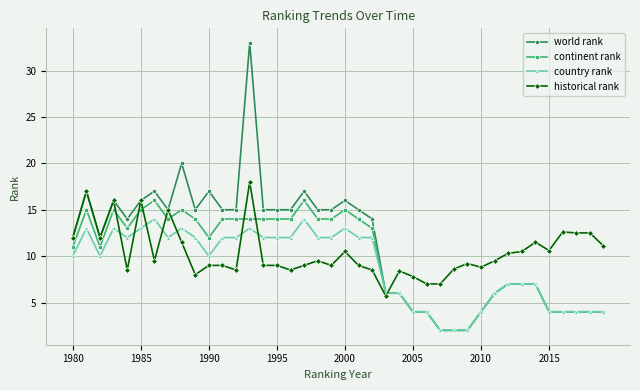

What is the average value of the world rank series?

11.2